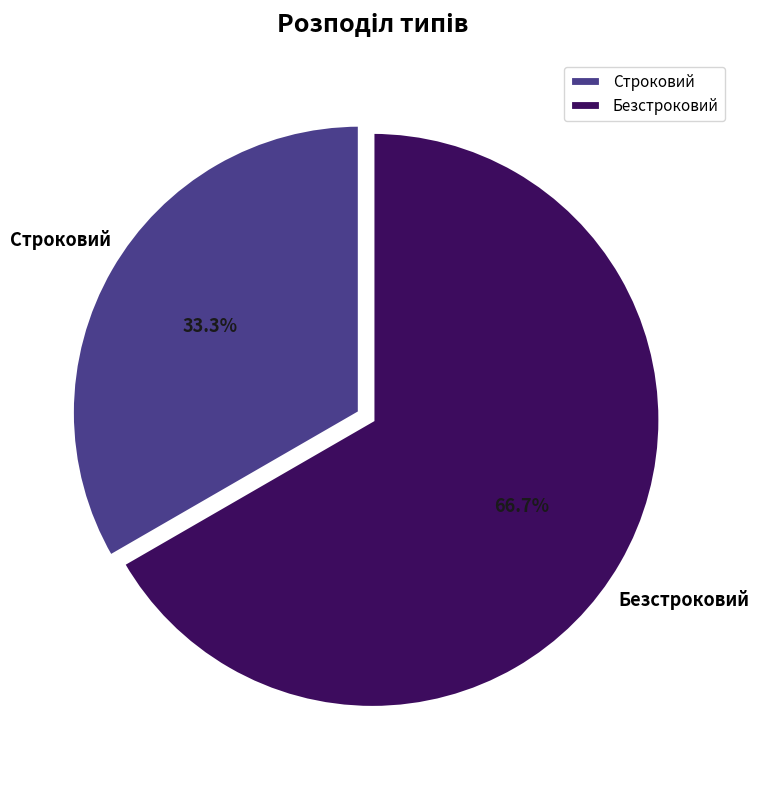

What is the largest slice in the pie chart?

Безстроковий